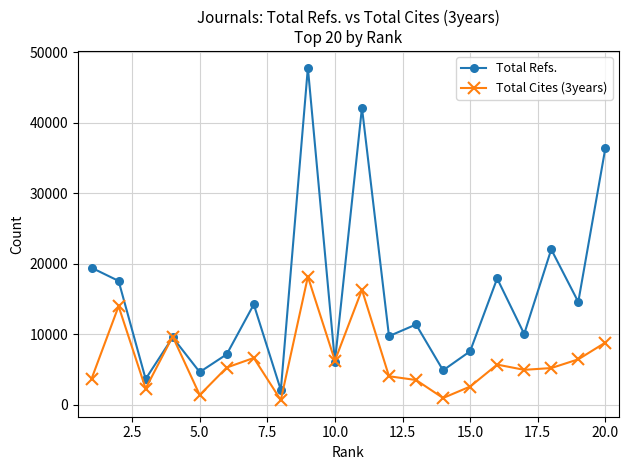

At how many categories does at least one series exceed 22742?

3